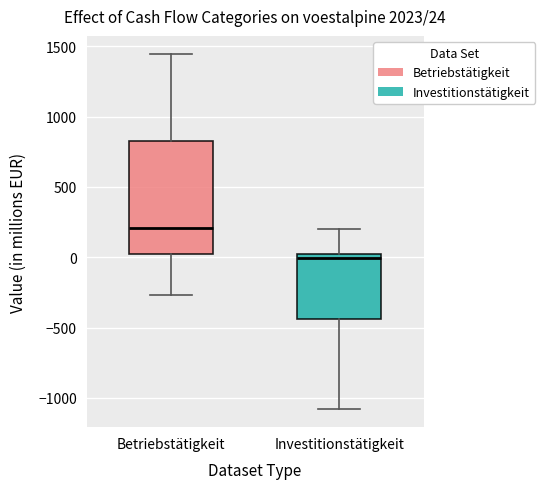

Which box is the tallest, from its lower edge to its upper edge?

Betriebstätigkeit